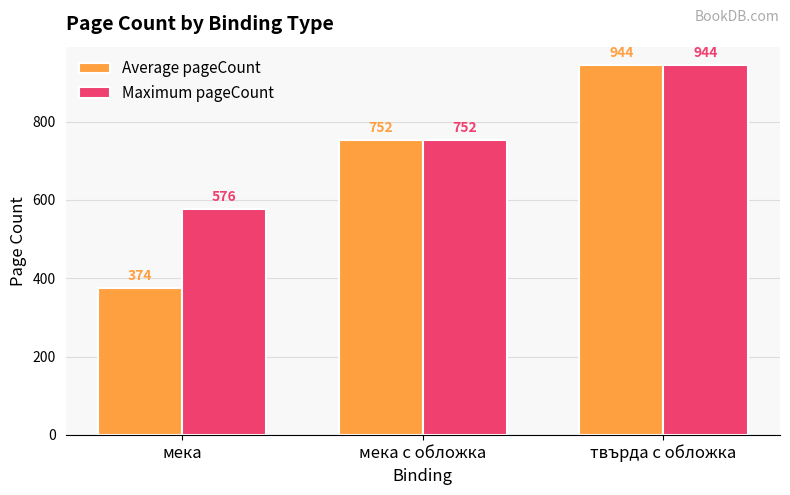

Is it true that Average pageCount equals 944 at твърда с обложка?

True